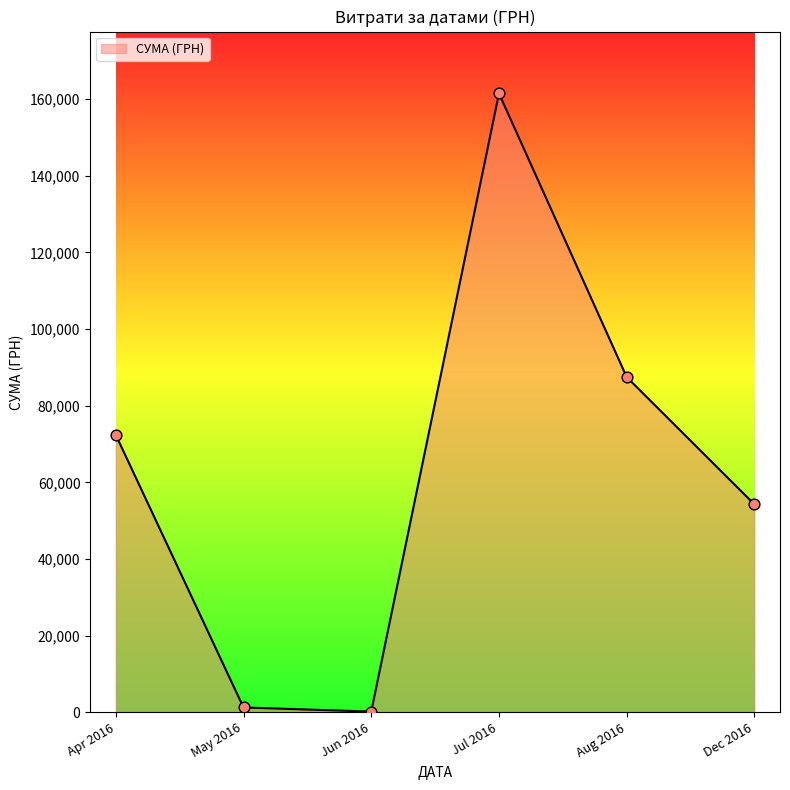

At which label is the value closest to 80846?

Aug 2016